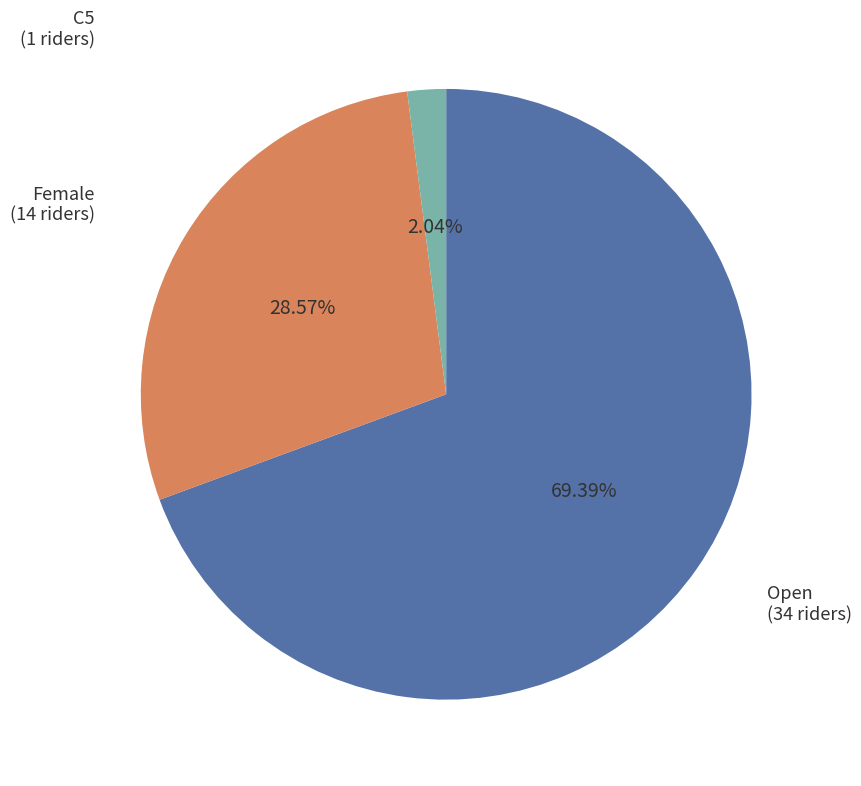

Is it true that C5 is 2% of the pie?

True